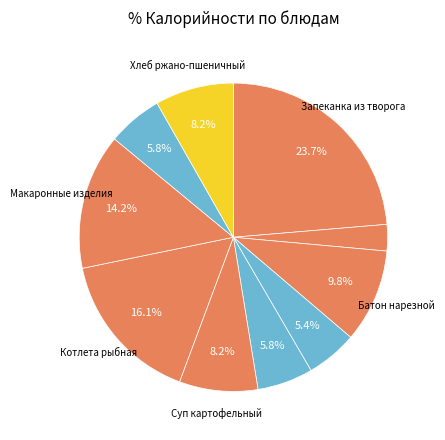

To the nearest percent, what is the difference between the largest and smallest slice percentages?

21%